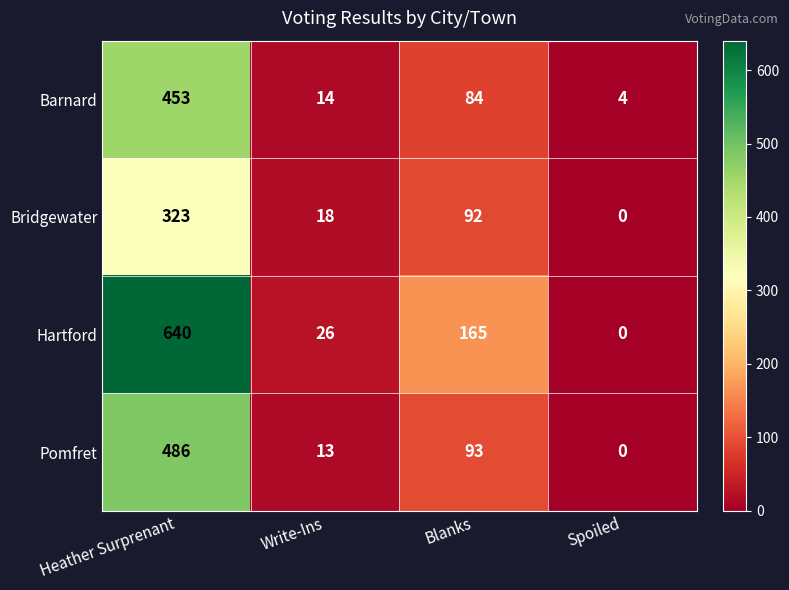

Which category has the highest value across all series?

Heather Surprenant